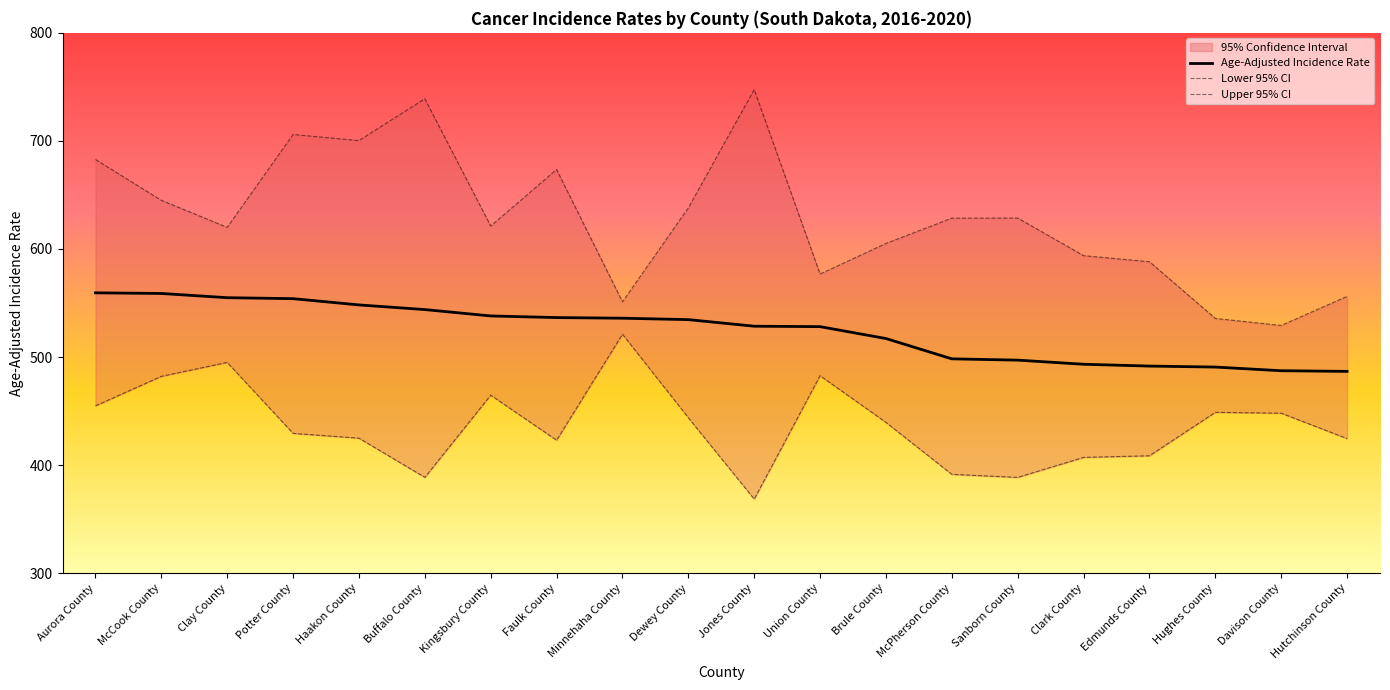

How many values in the Lower 95% CI series exceed 439?

10